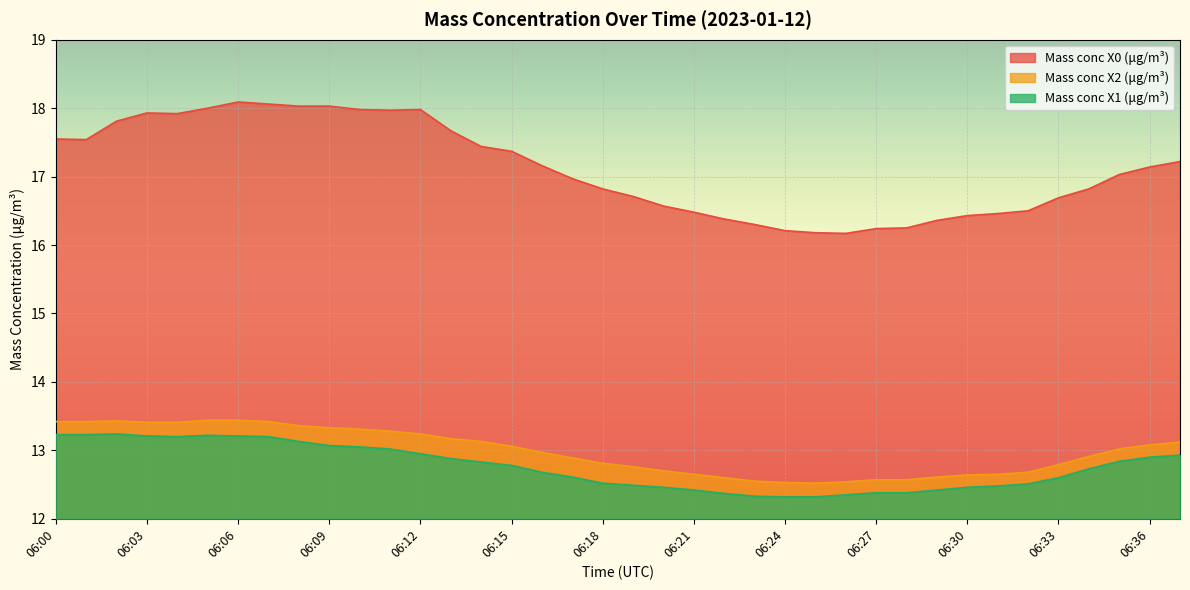

What is the total value across all series at 06:24?

41.1